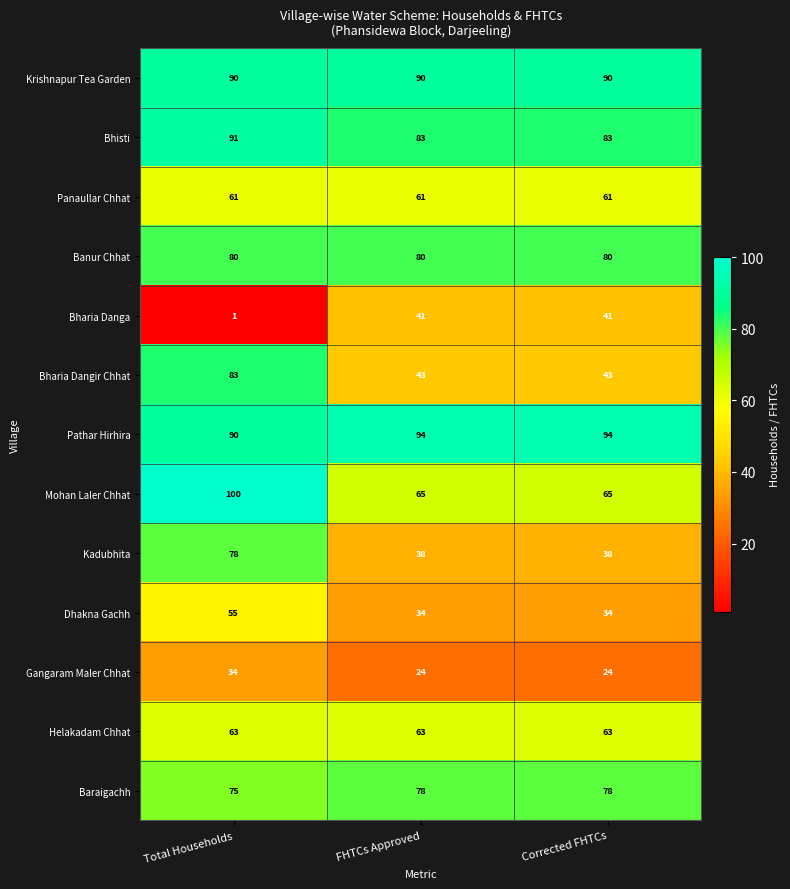

What is the approximate value of Krishnapur Tea Garden at FHTCs Approved?

90